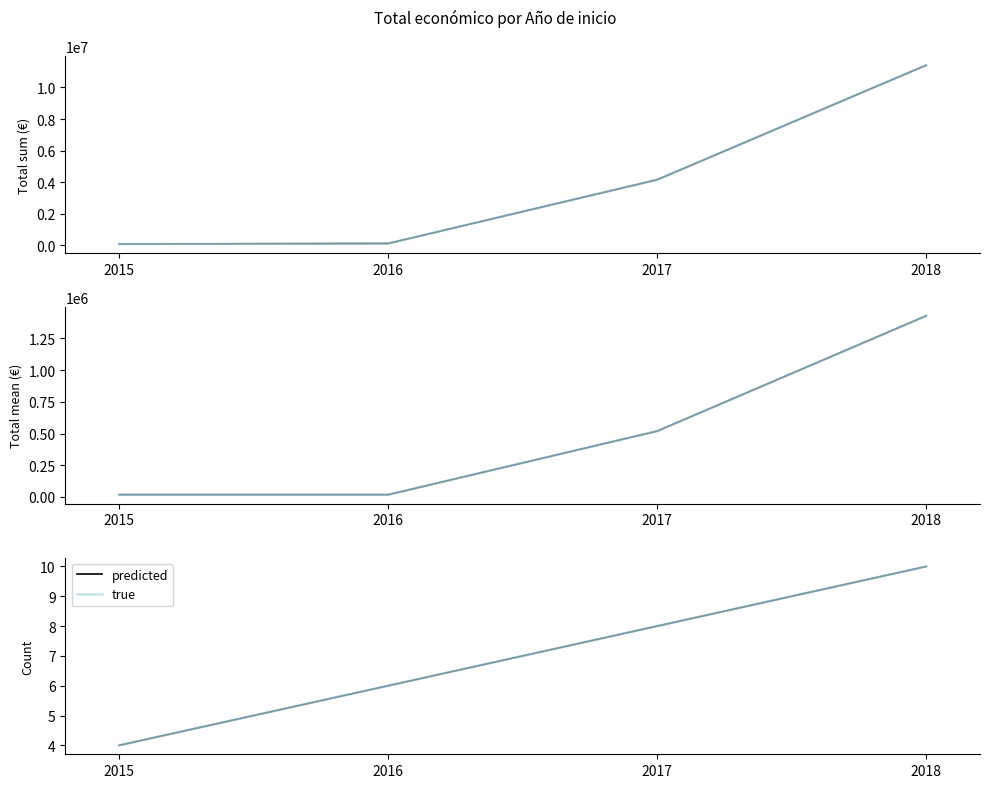

Which label corresponds to the smallest value in the chart?

2015